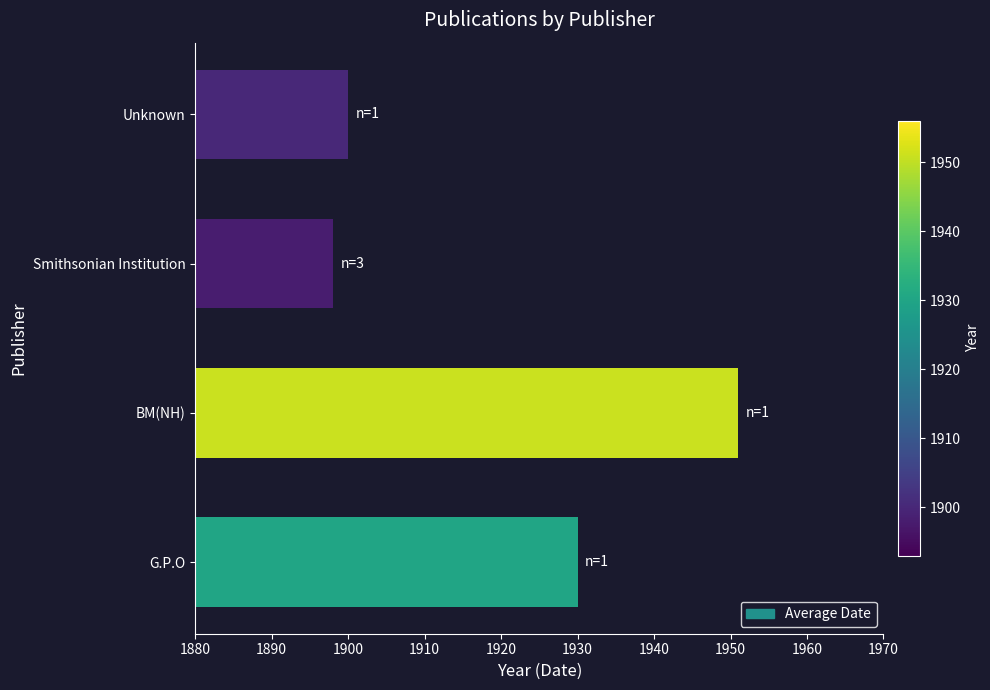

Does the chart contain any negative values?

No